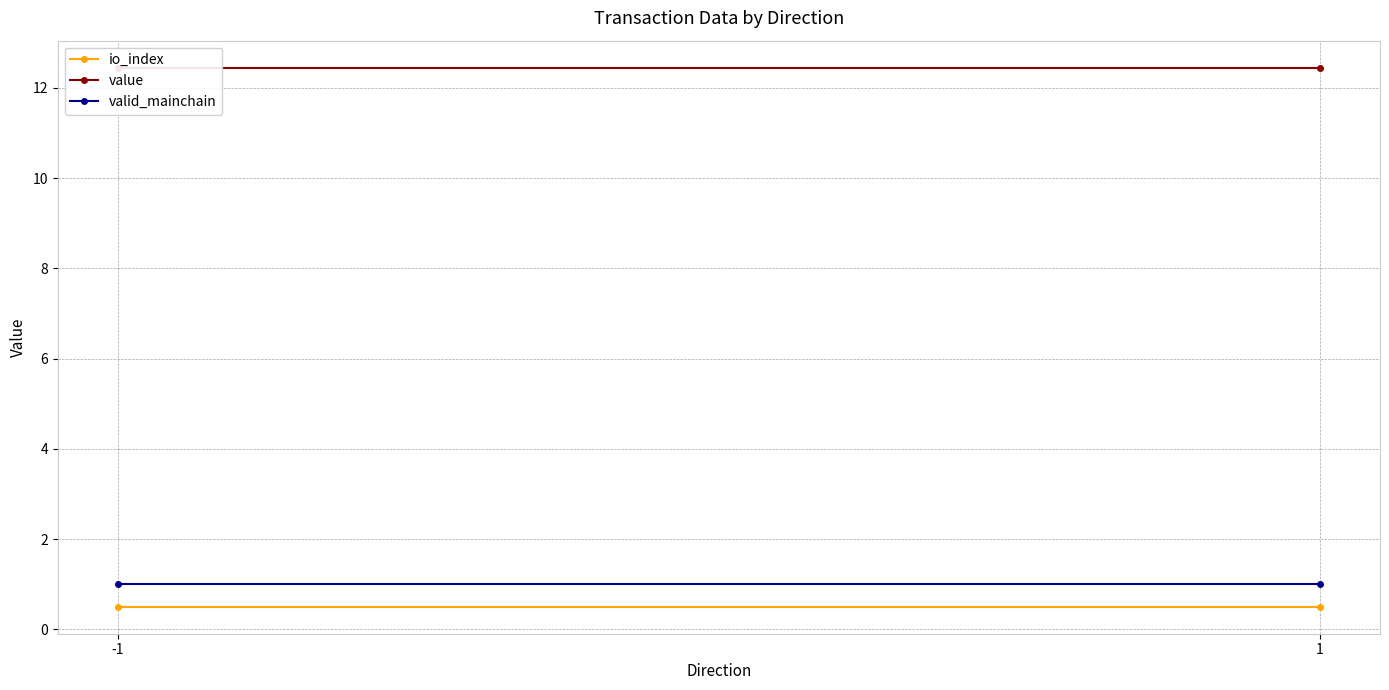

How many distinct data groups are displayed?

3